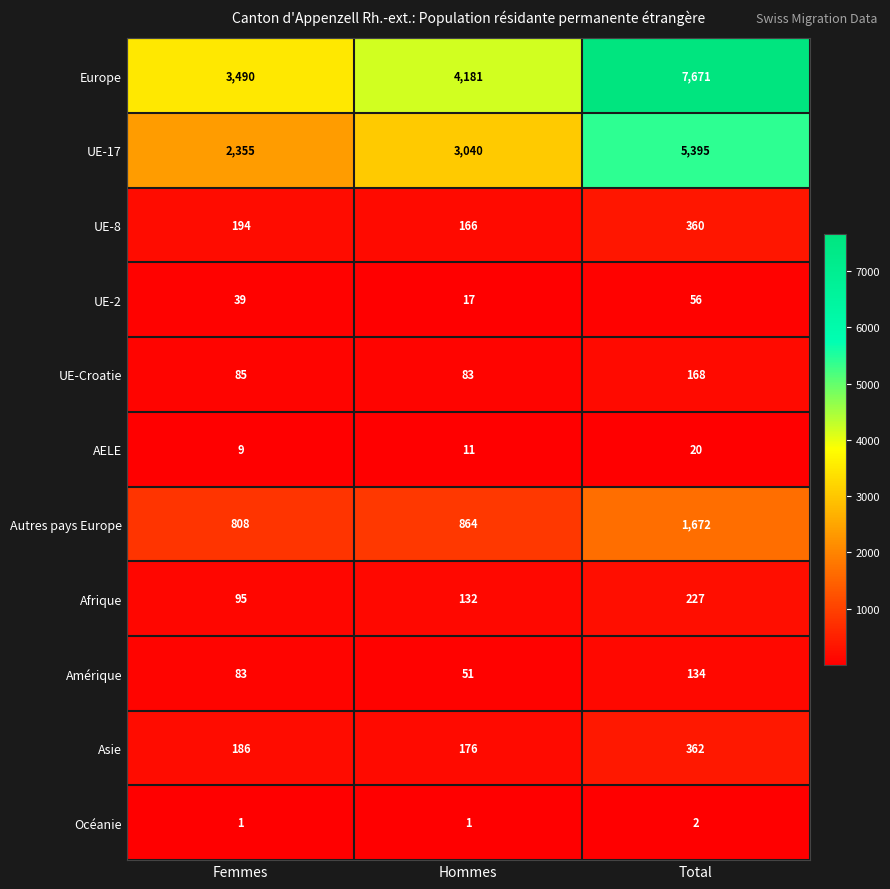

Count the number of categories in the chart.

3